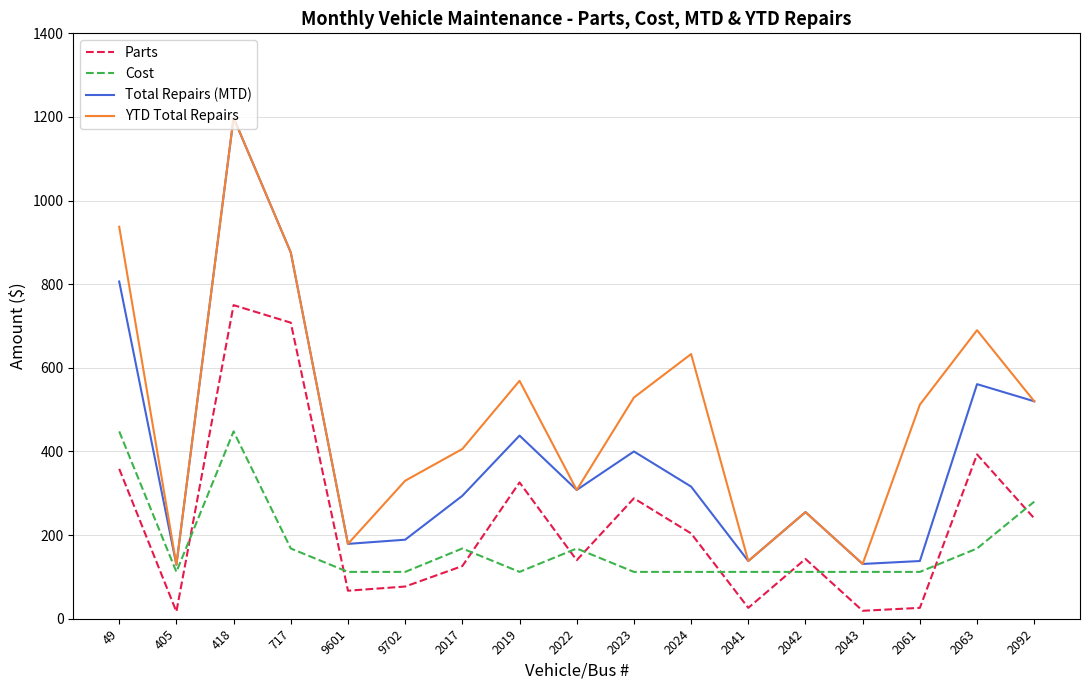

At which label is Cost closest to 280?

2092